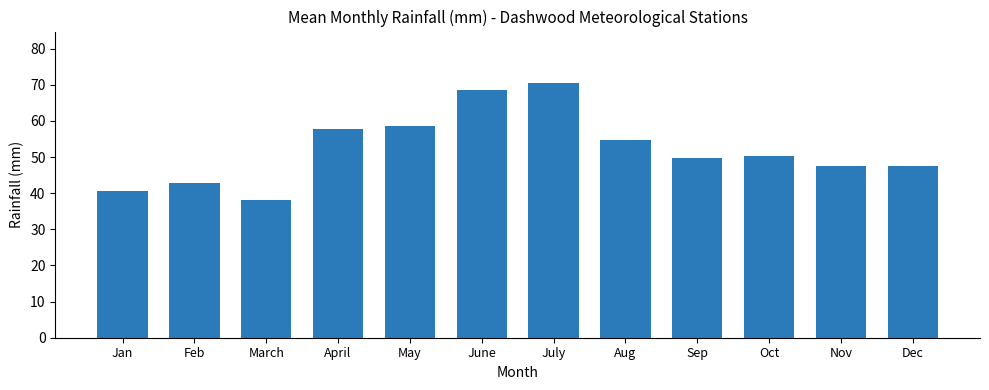

What is the smallest value displayed?

38.1